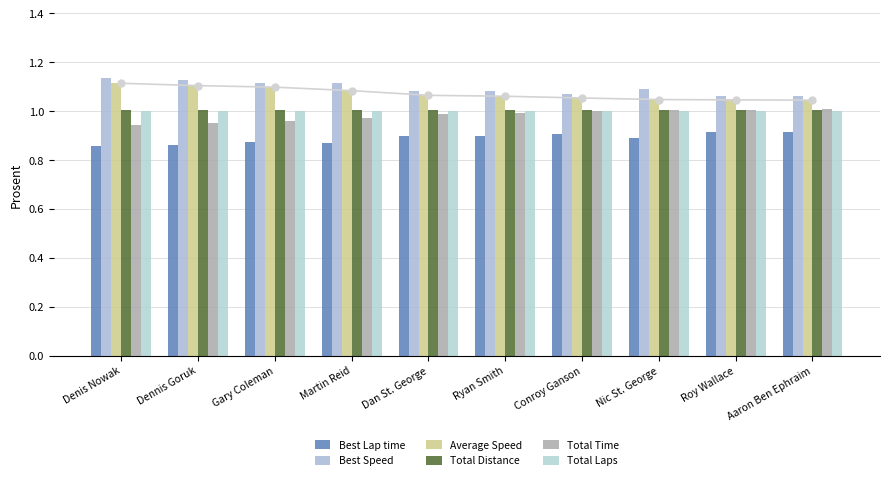

What is the maximum value for Best Lap time?

0.9